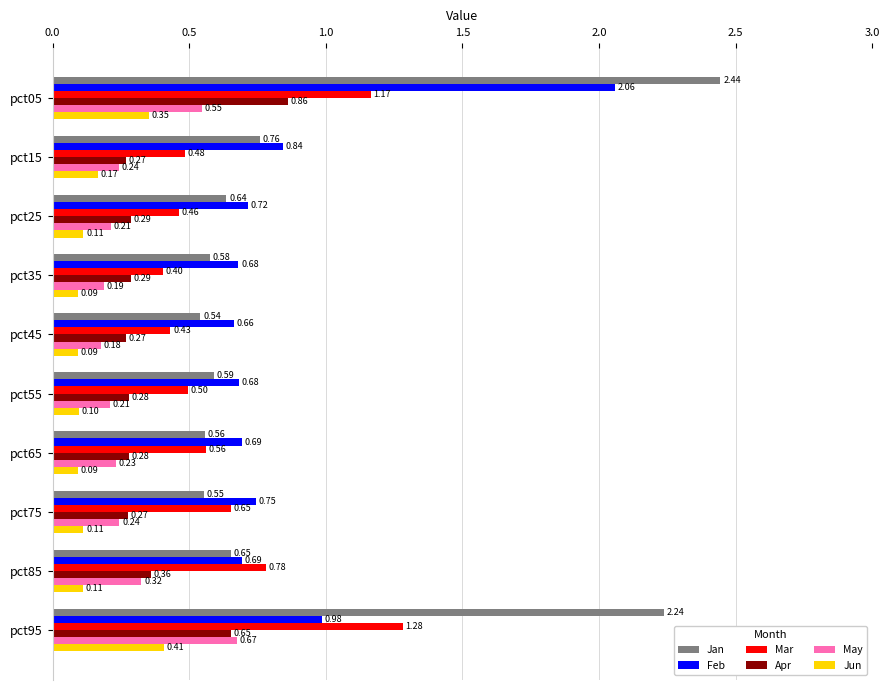

What is the sum of the Feb values at pct05 and pct65?

2.8